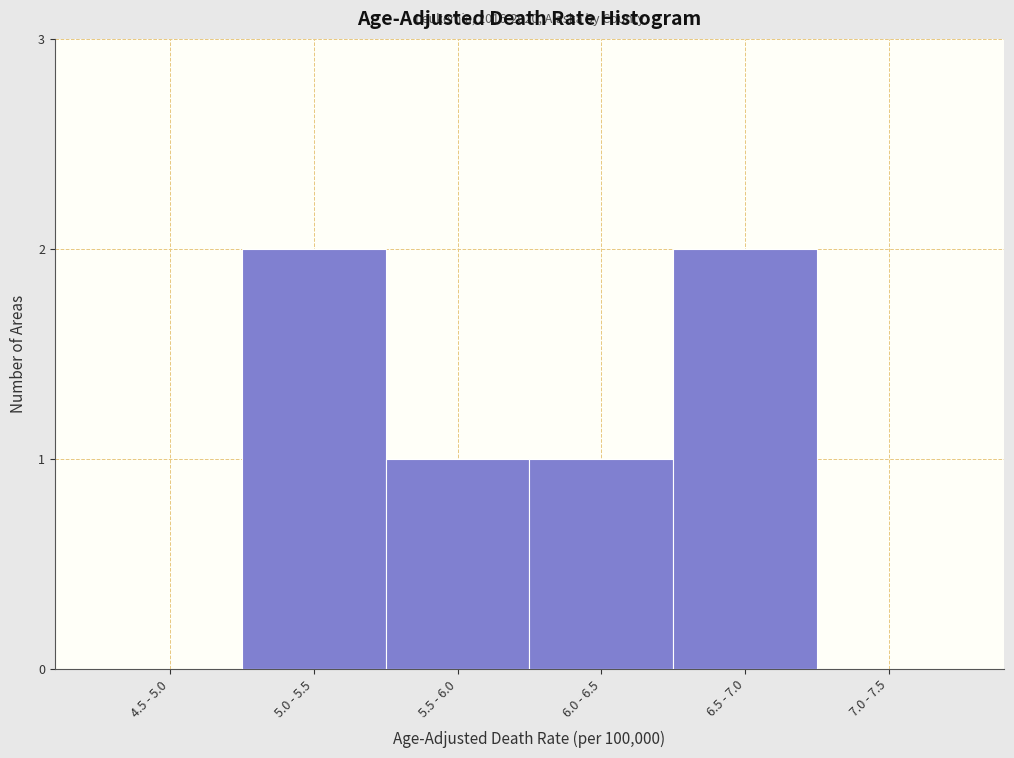

Reading right to left, list all the values displayed in this chart.

7.0 - 7.5=0	6.5 - 7.0=2	6.0 - 6.5=1	5.5 - 6.0=1	5.0 - 5.5=2	4.5 - 5.0=0